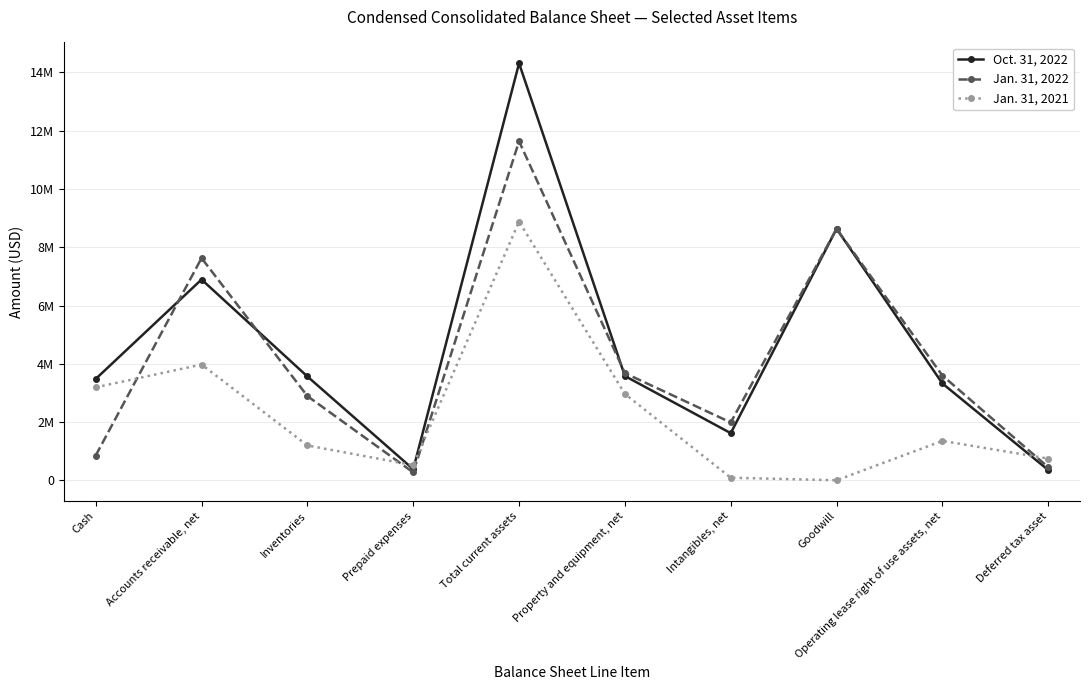

At Inventories, list the series in order from smallest to largest.

Jan. 31, 2021, Jan. 31, 2022, Oct. 31, 2022